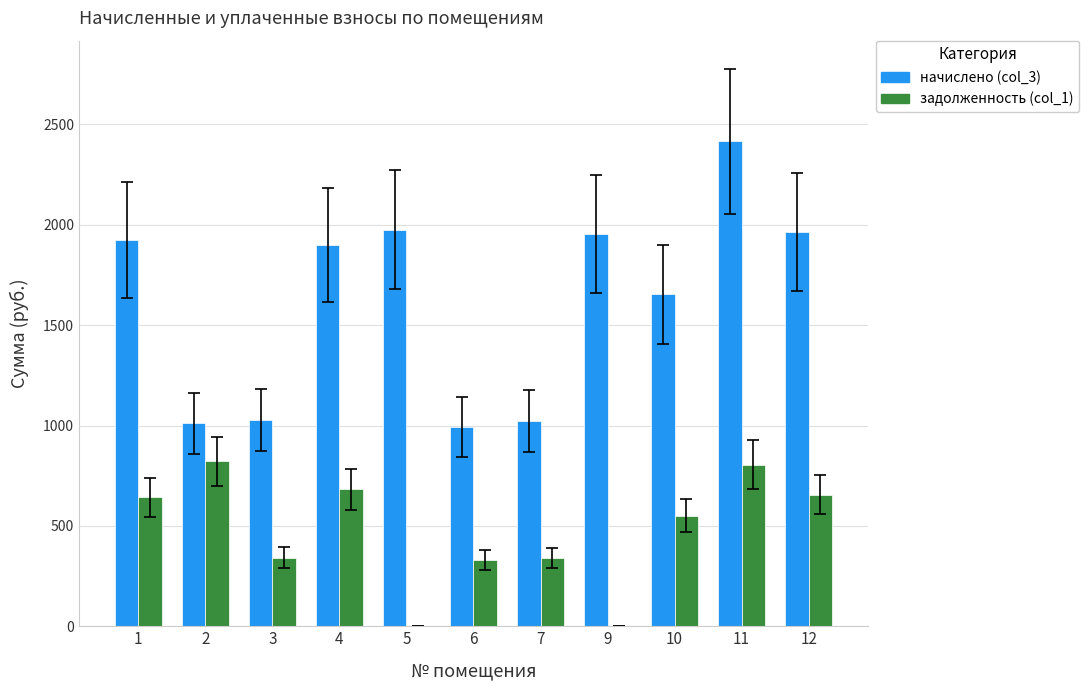

Which series has the largest total across all categories?

начислено (col_3)